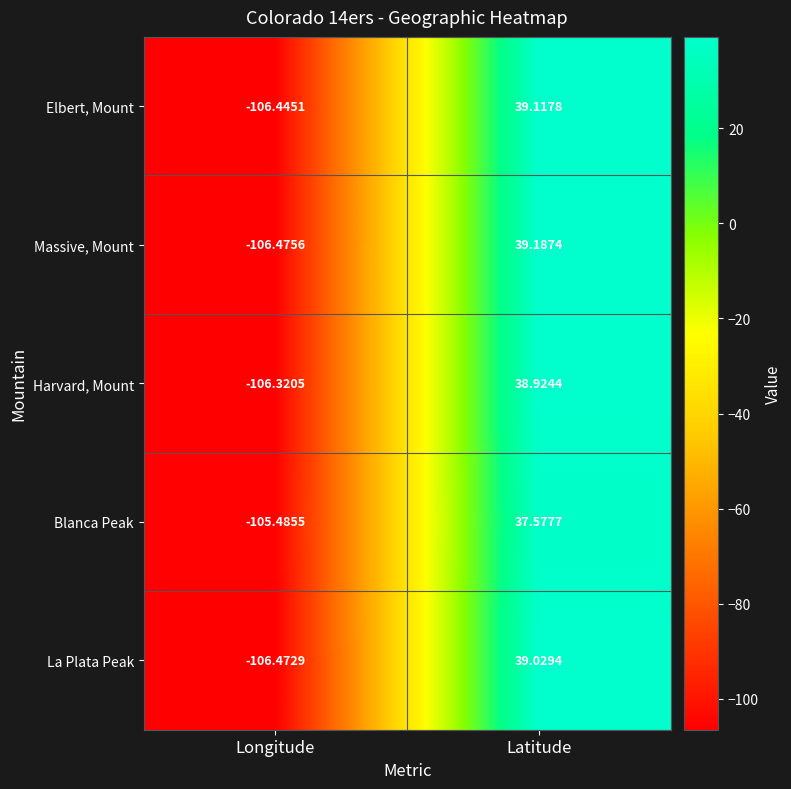

At which label does La Plata Peak first exceed 39?

Latitude